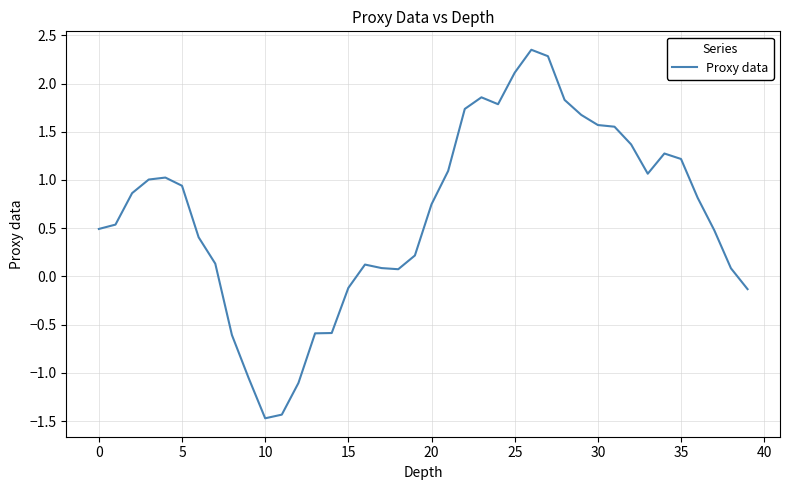

What is the difference between the maximum and minimum values?

3.8